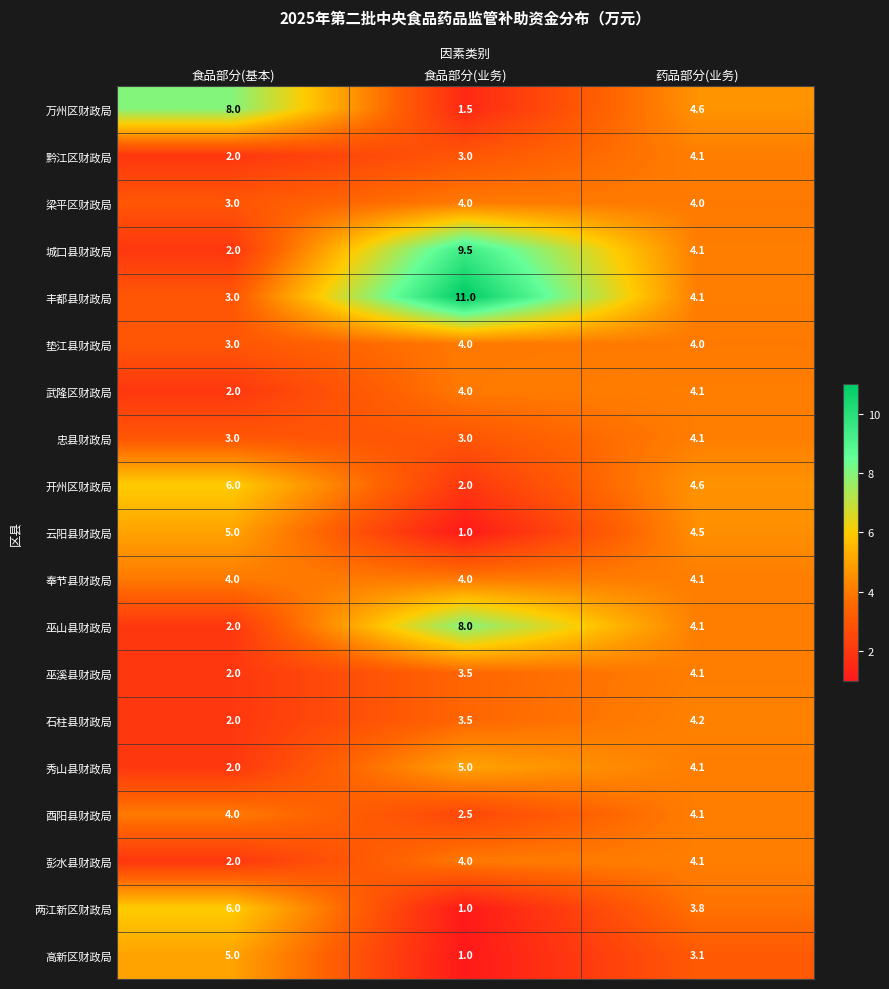

What is the total value across all series at 药品部分(业务)?

77.9